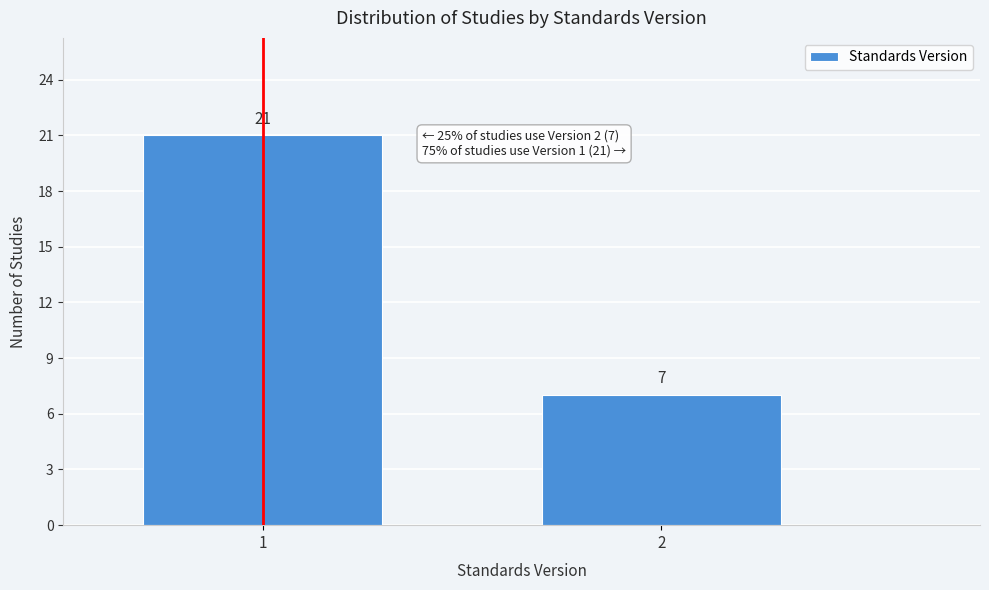

Reading left to right, list all the values displayed in this chart.

21	7